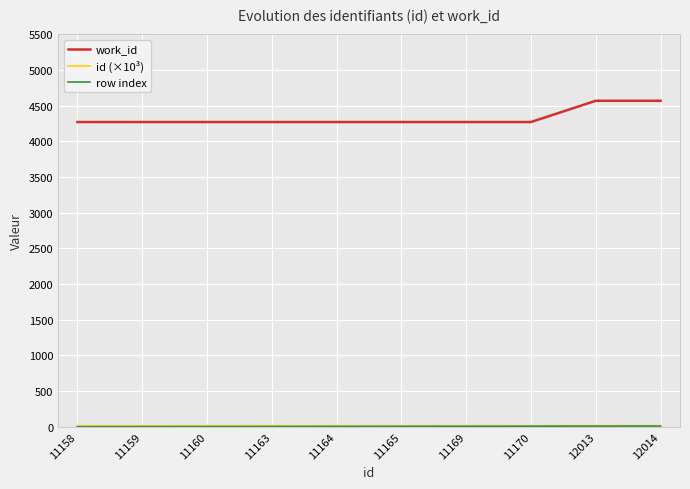

Which series has the largest total across all categories?

work_id